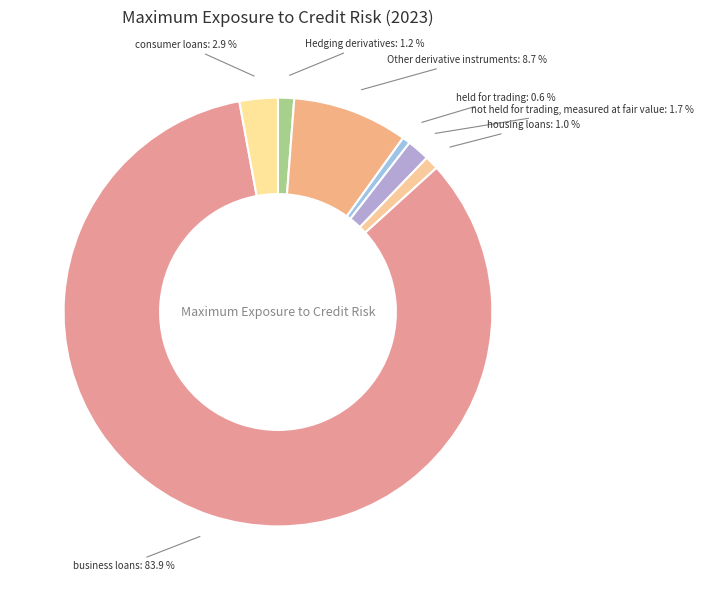

Between held for trading and Other derivative instruments, which is larger?

Other derivative instruments